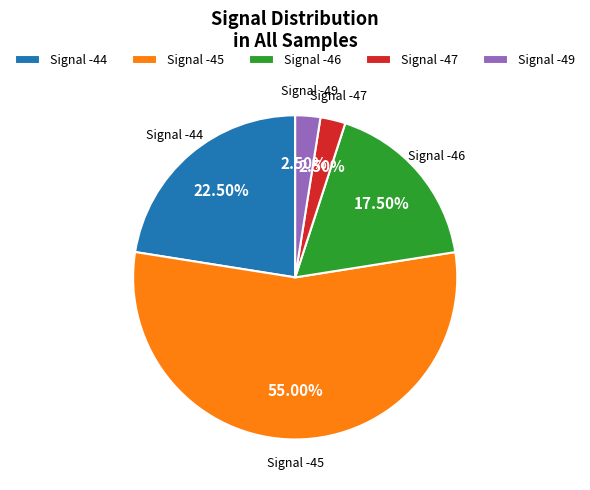

Which has a higher value, Signal -45 or Signal -49?

Signal -45